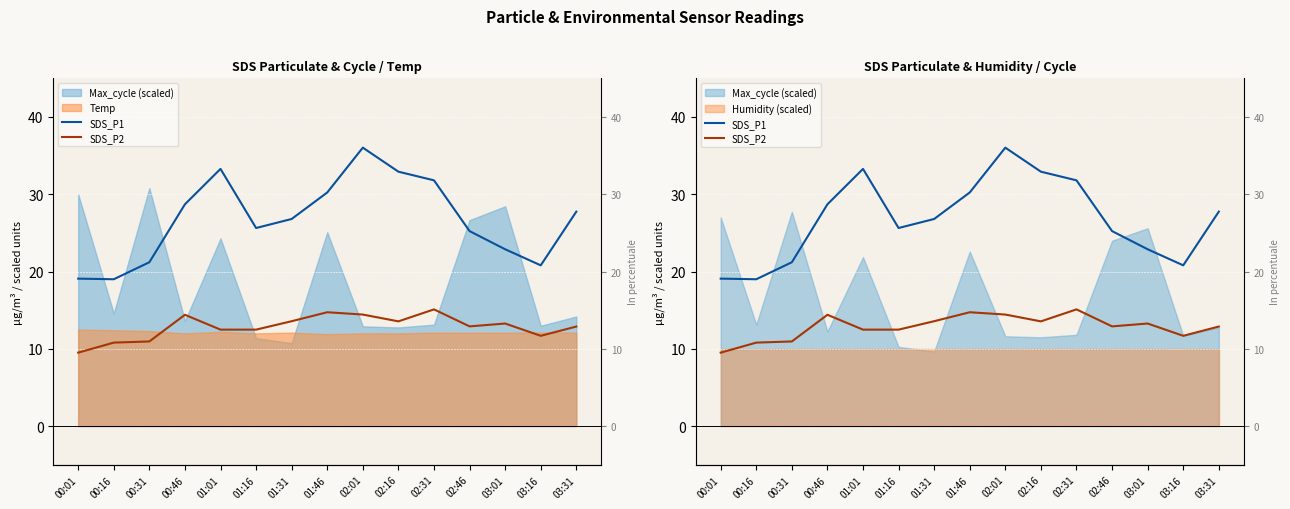

What is the average value of the SDS_P2 series?

12.8